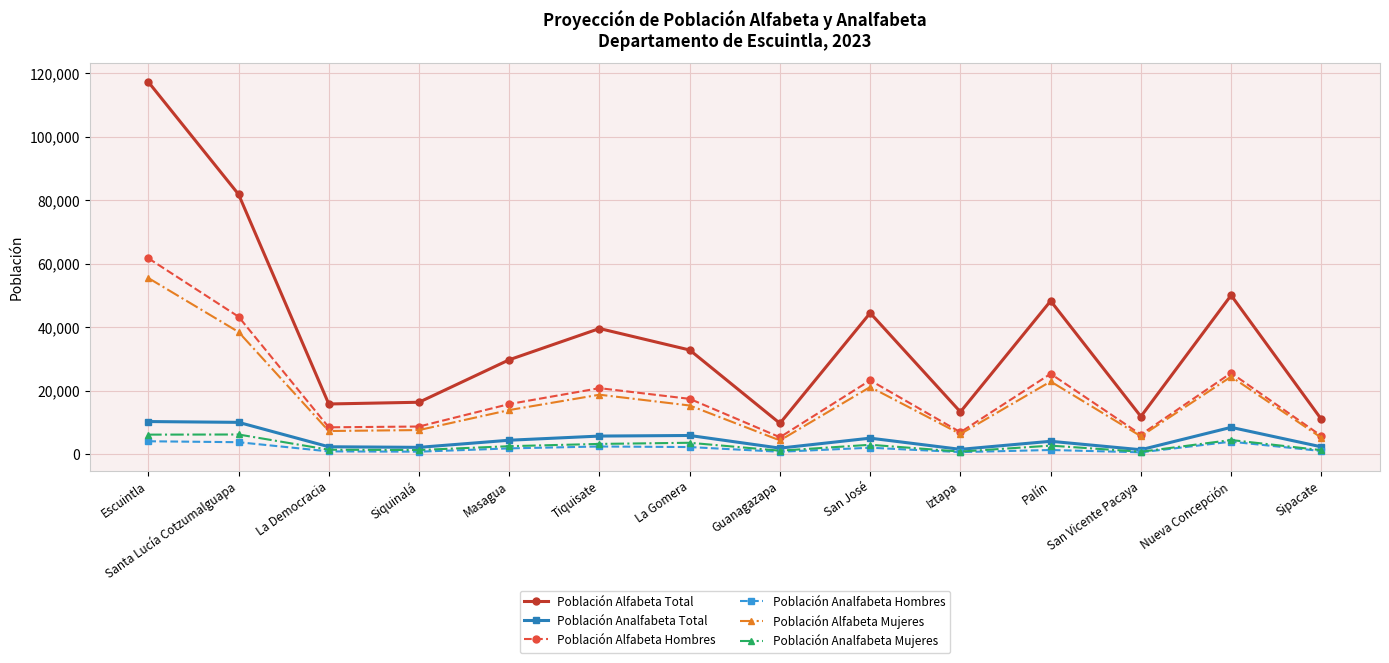

Rank the series by their maximum value, from highest to lowest.

Población Alfabeta Total, Población Alfabeta Hombres, Población Alfabeta Mujeres, Población Analfabeta Total, Población Analfabeta Mujeres, Población Analfabeta Hombres